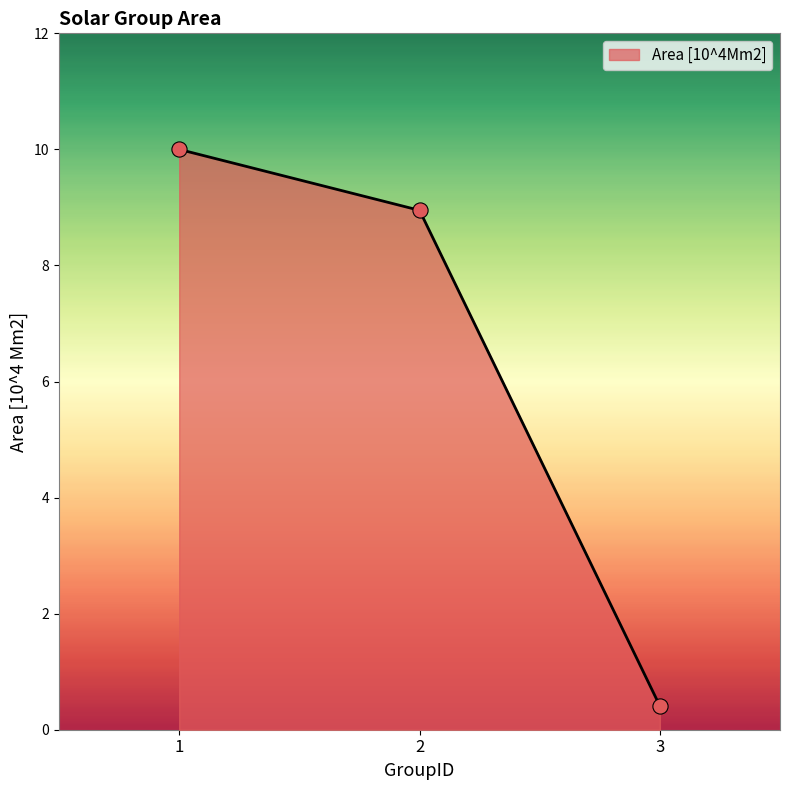

Which has a higher value, 1 or 3?

1